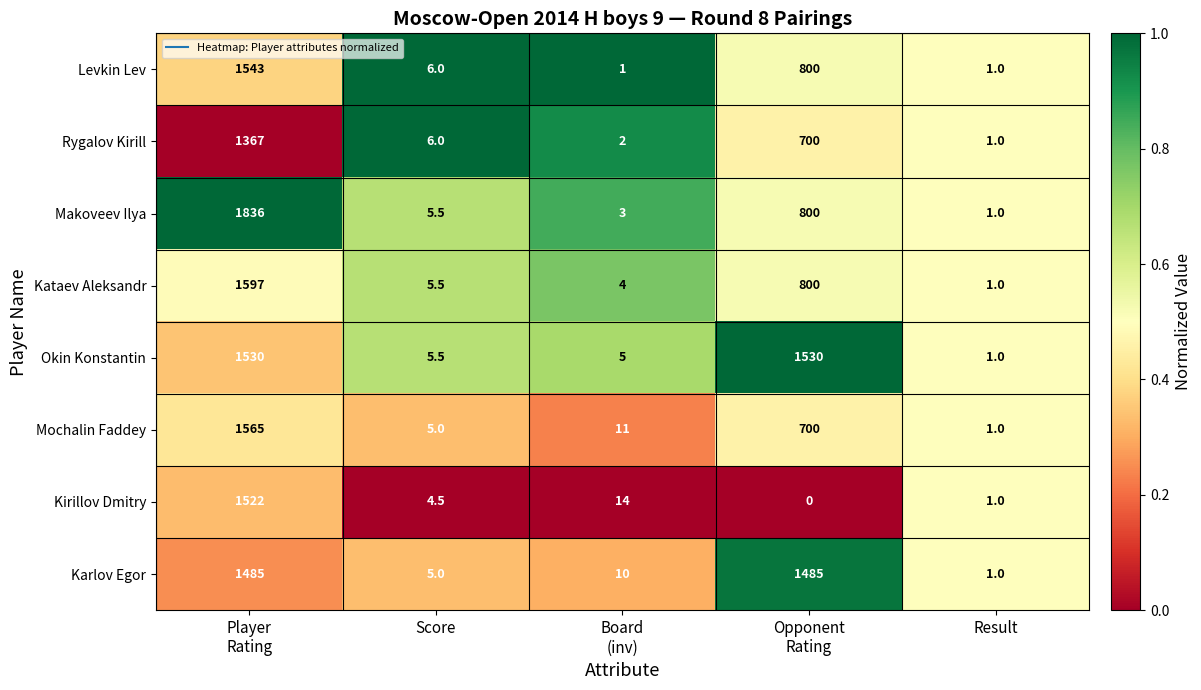

List the series in order of their peak value, highest first.

Makoveev Ilya, Kataev Aleksandr, Mochalin Faddey, Levkin Lev, Okin Konstantin, Kirillov Dmitry, Karlov Egor, Rygalov Kirill